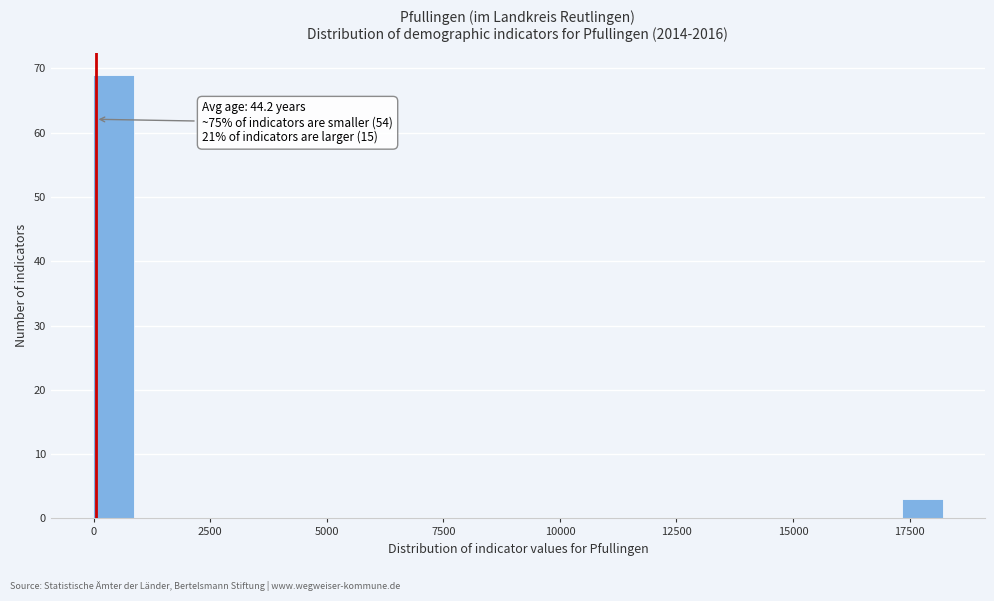

Read against the x-axis, roughly where is the centre of the tallest bar?

500